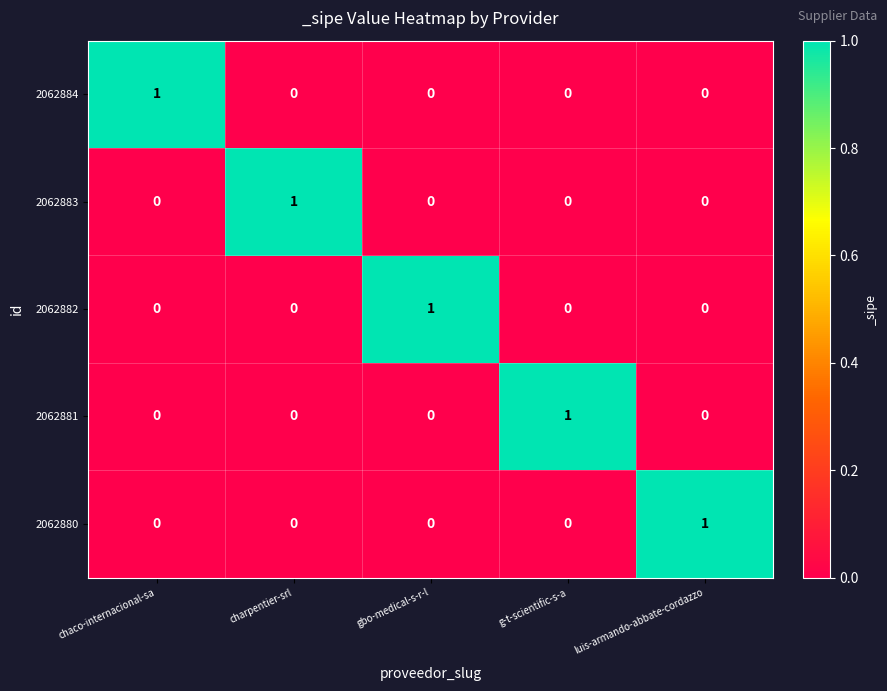

At how many categories does at least one series exceed 0?

5